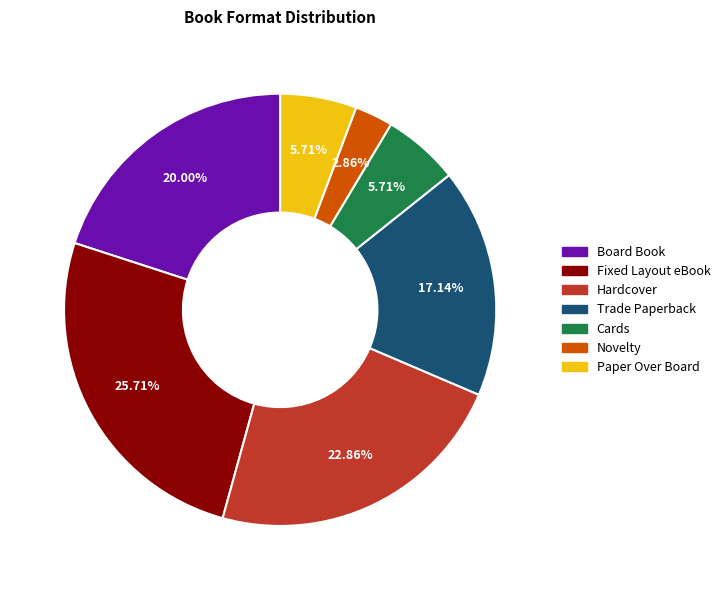

Approximately how many times larger is the value at Fixed Layout eBook compared to Hardcover?

1.1